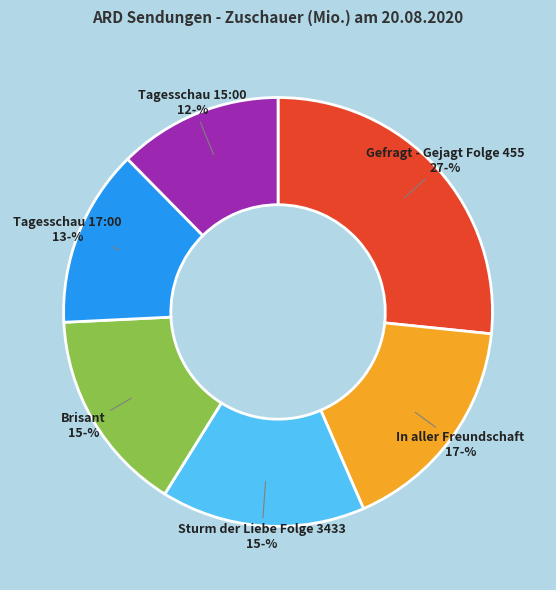

Approximately how many times larger is the value at Tagesschau 17:00 compared to Tagesschau 15:00?

1.1